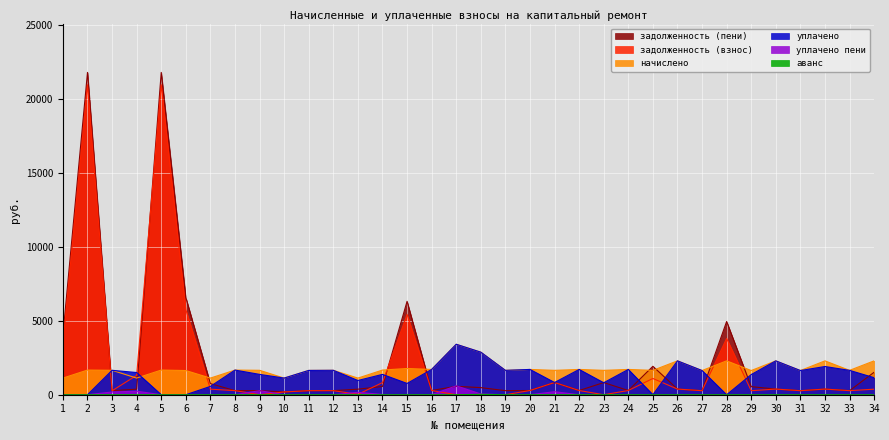

How many values in аванс are above zero?

3